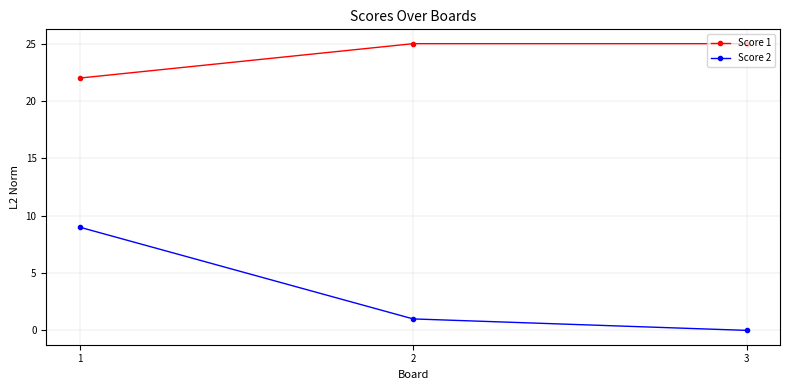

Between 1 and 3, which series saw the biggest shift?

Score 2